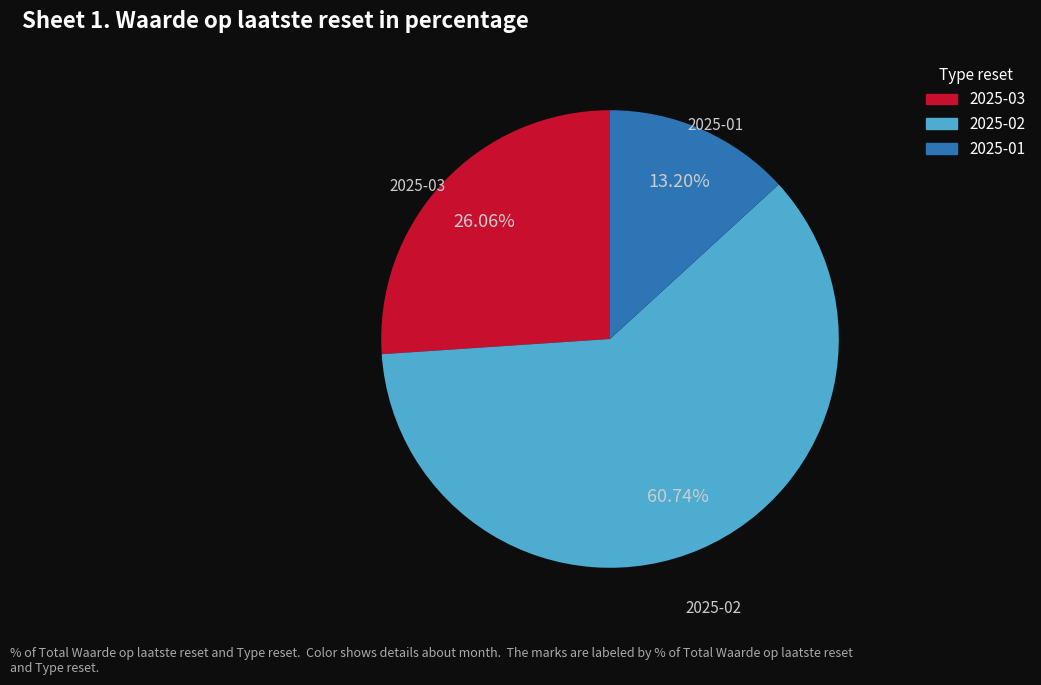

Is 2025-02 the majority of the pie?

Yes